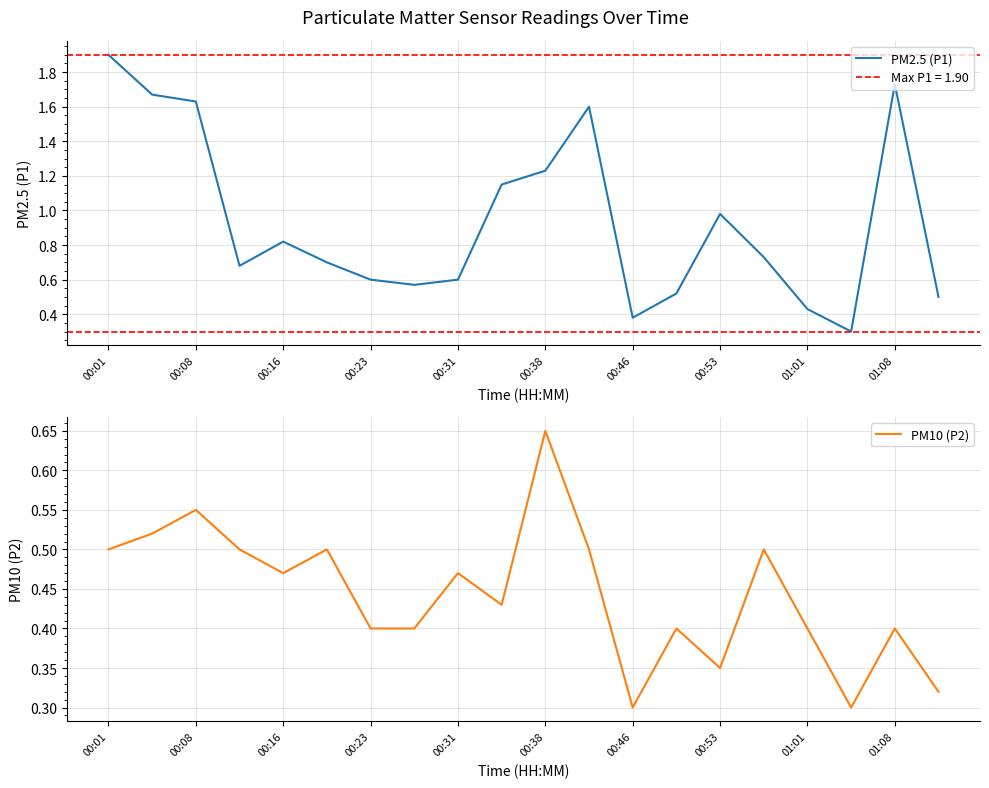

Where is the first local maximum for PM2.5 (P1)?

00:16